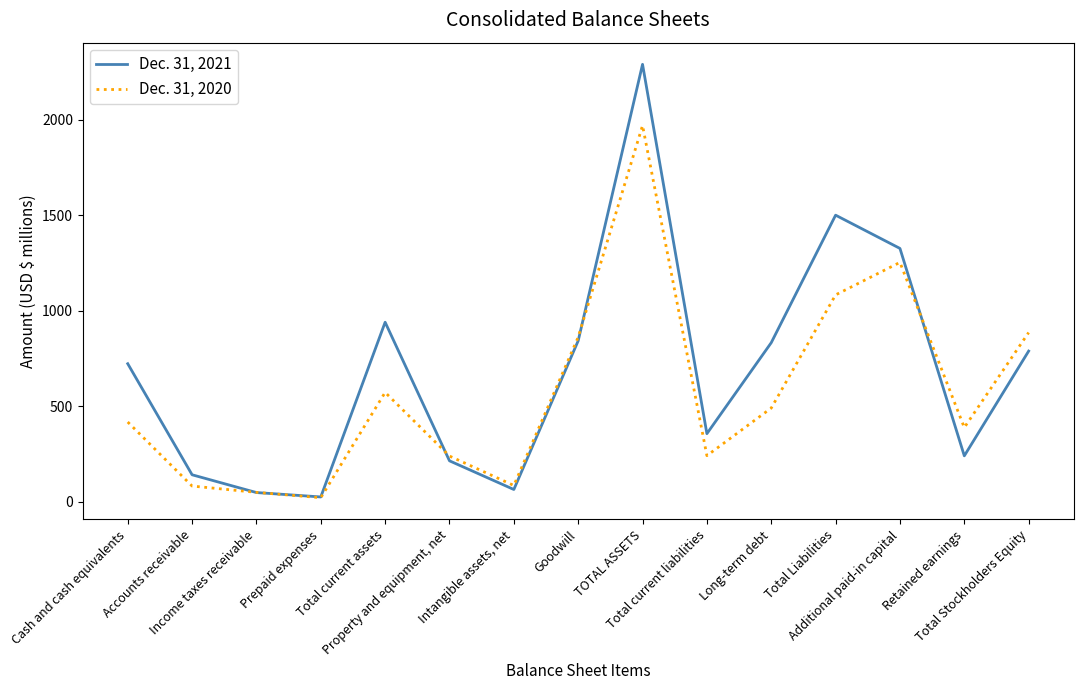

The Dec. 31, 2020 series shows 477 at Additional paid-in capital. True or false?

False